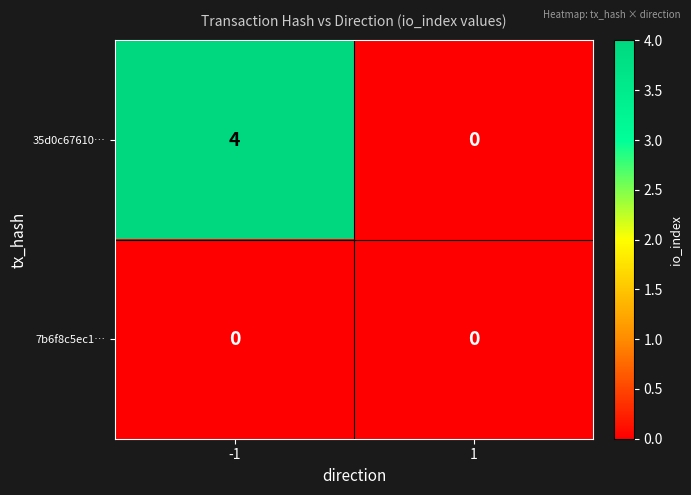

What is the difference between the highest and lowest values at -1?

4